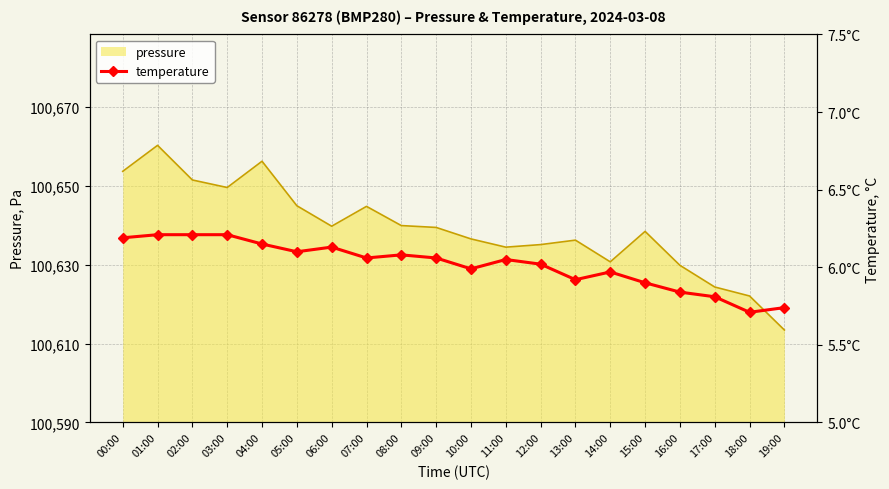

What is the minimum value shown in the chart?

5.7